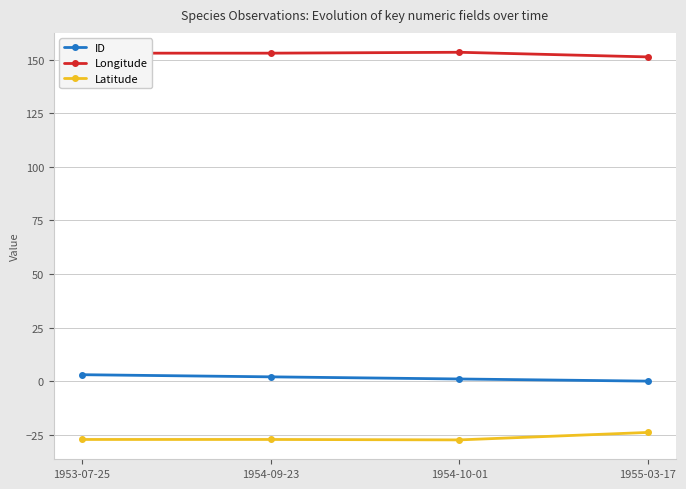

What is the difference between the ID values at 1954-10-01 and 1953-07-25?

2.0